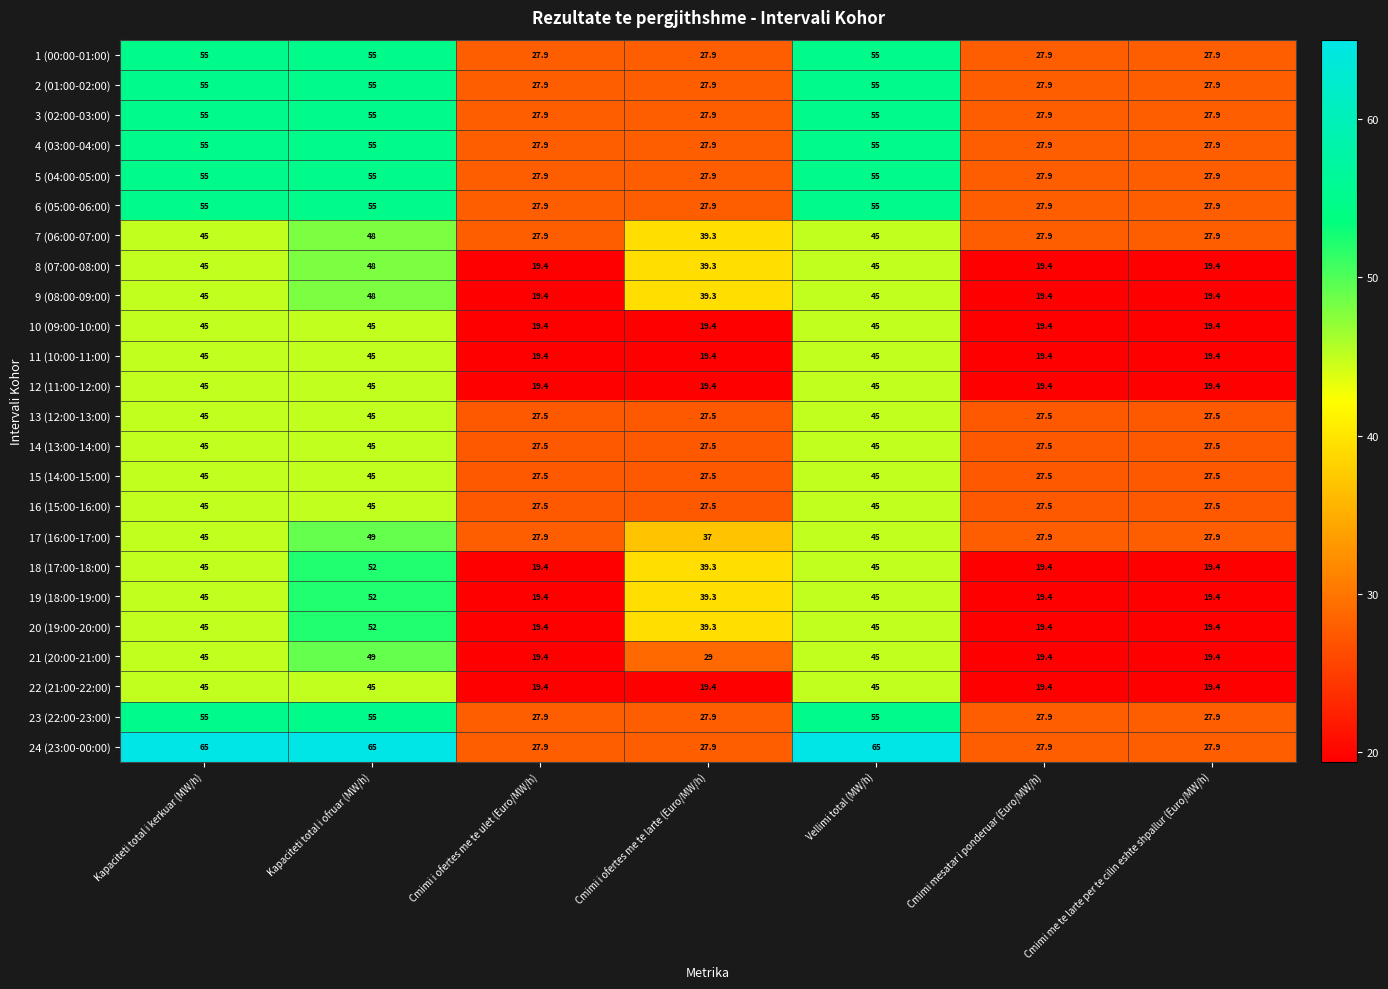

What is the difference between the maximum and minimum values in the 9 (08:00-09:00) series?

28.6